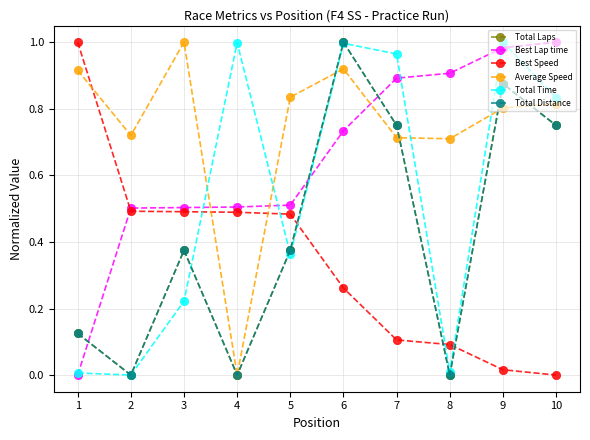

Where is Best Speed nearest to the value 0?

10